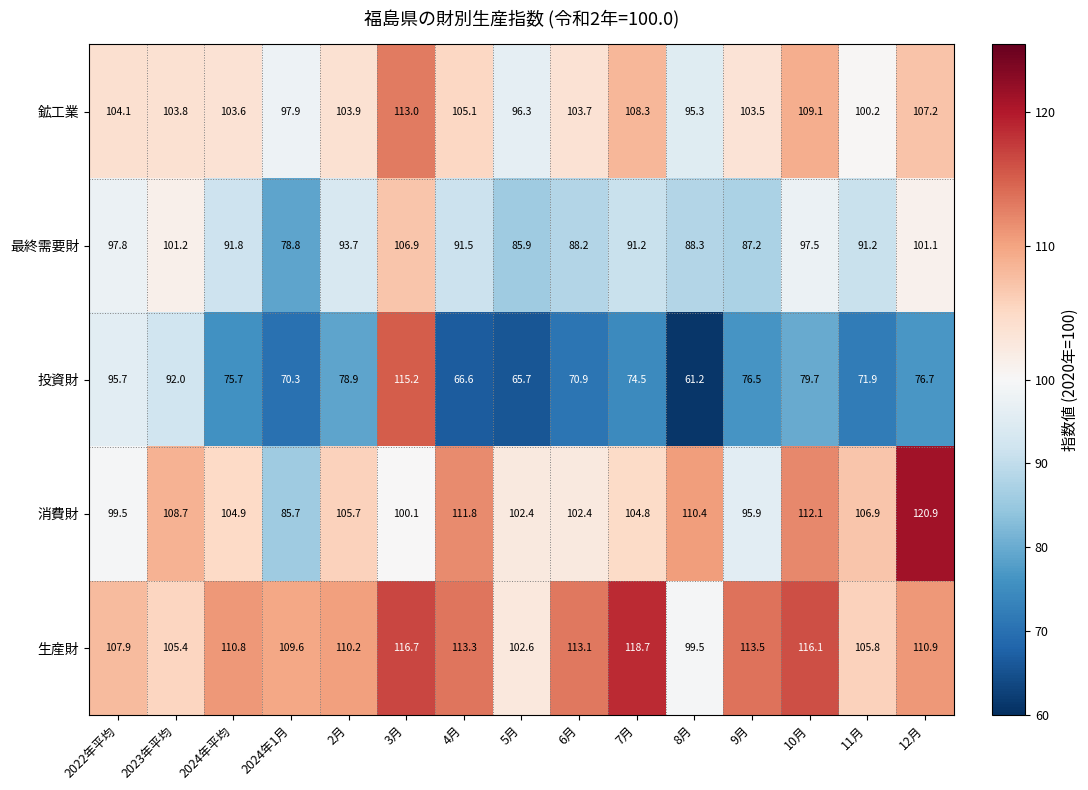

How many data points does each series have?

15